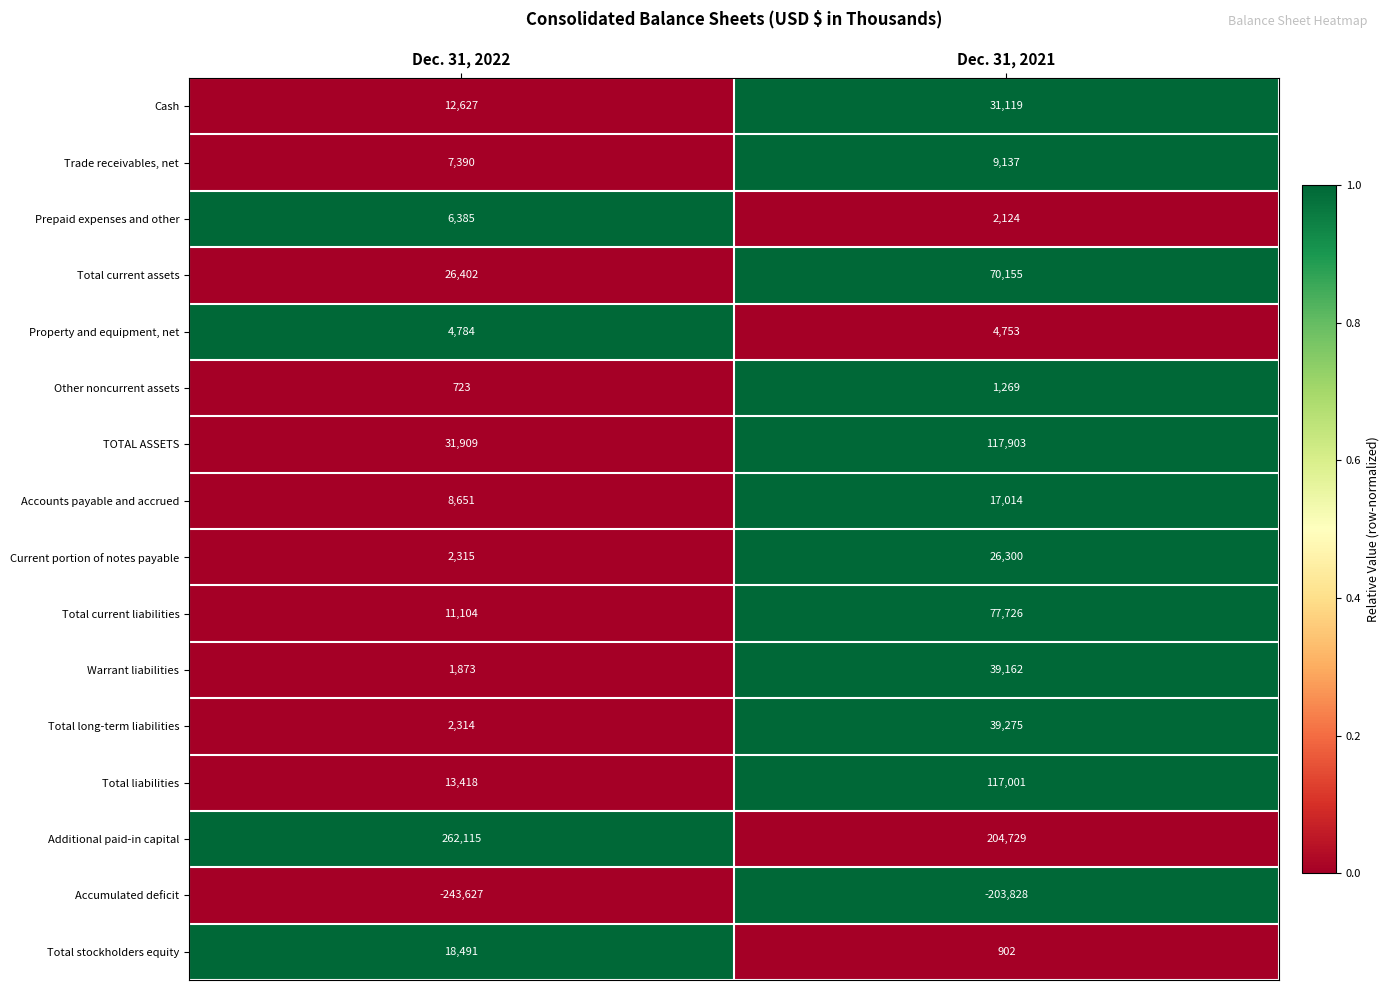

What is the sum of the Prepaid expenses and other values at Dec. 31, 2021 and Dec. 31, 2022?

8509